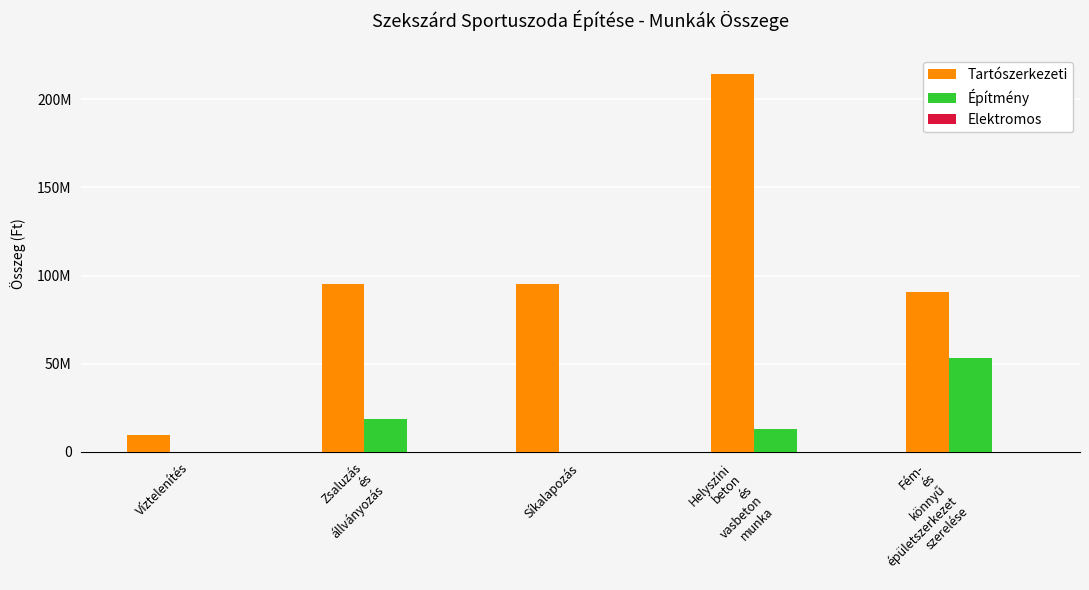

List the series in order of their overall mean, highest first.

Tartószerkezeti, Építmény, Elektromos